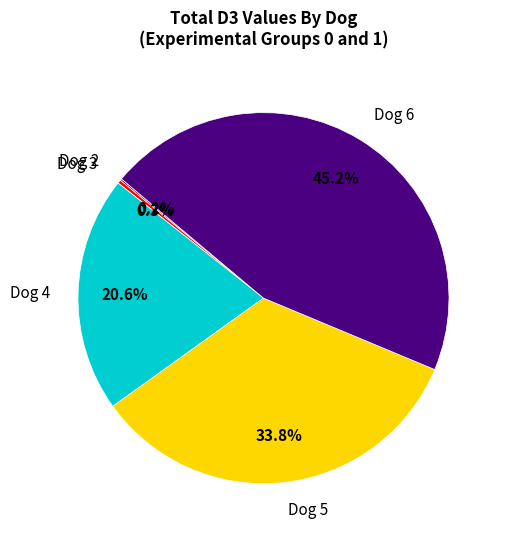

True or false: Dog 5 accounts for 22% of the total.

False